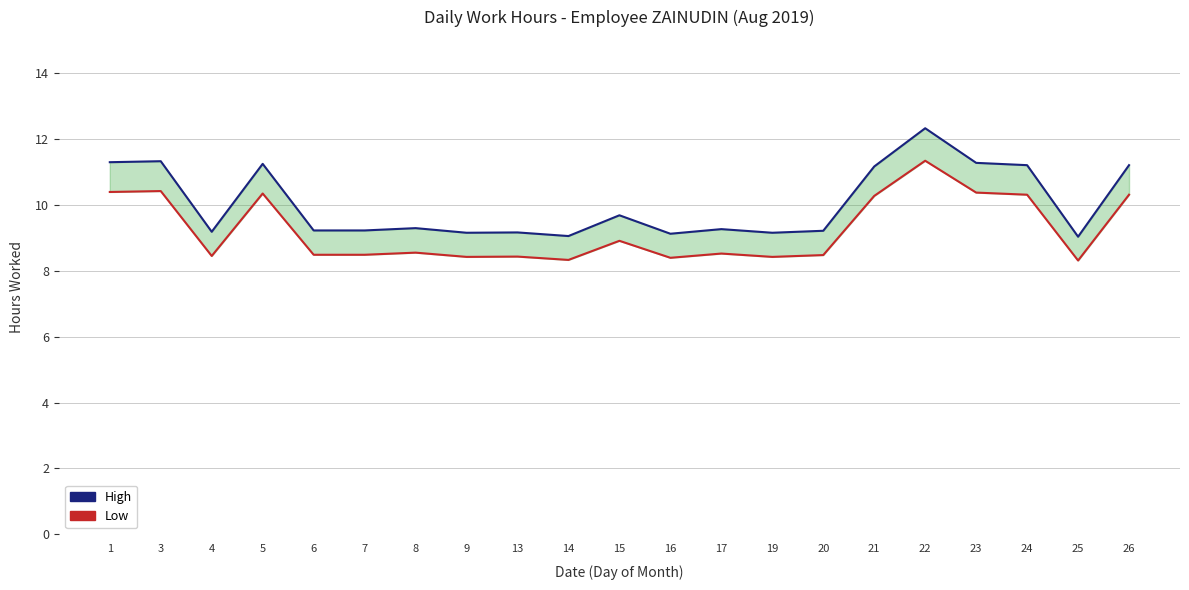

At which category is the sum across all series the highest?

22